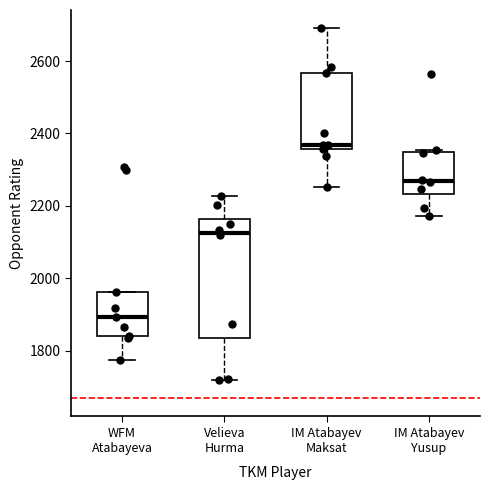

Which box is the tallest, from its lower edge to its upper edge?

Velieva Hurma